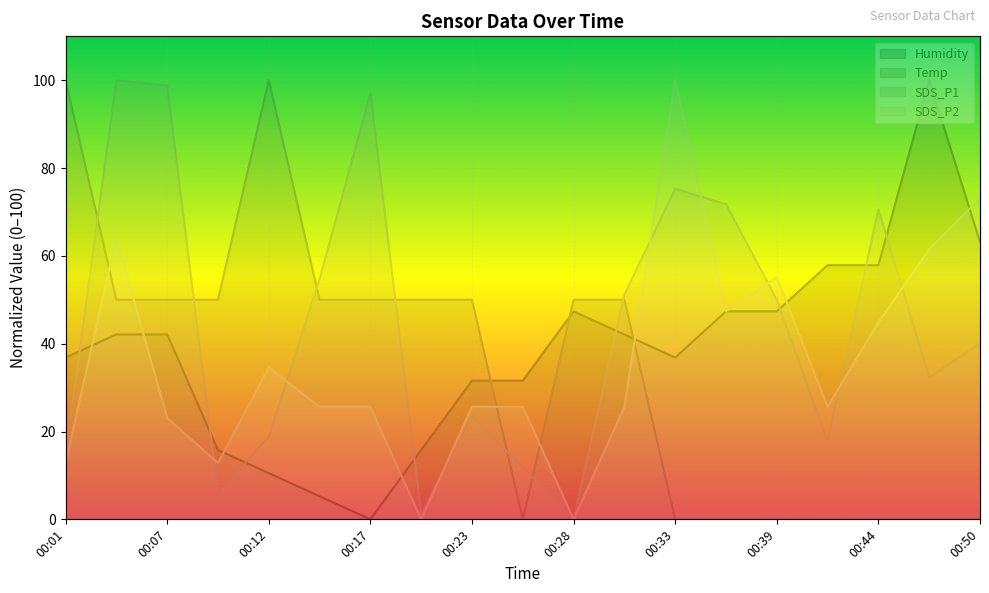

How many lines are shown in the chart?

4